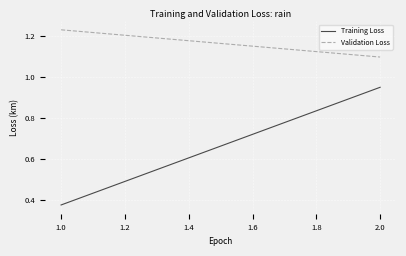

Between 2.0 and 1.0, which is larger?

2.0